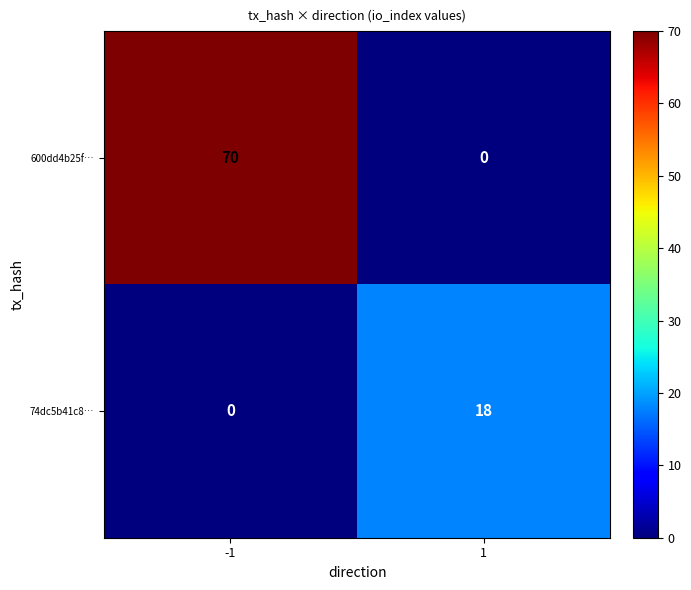

Reading left to right, transcribe all the data shown in this chart.

600dd4b25f…: 70	0
74dc5b41c8…: 0	18